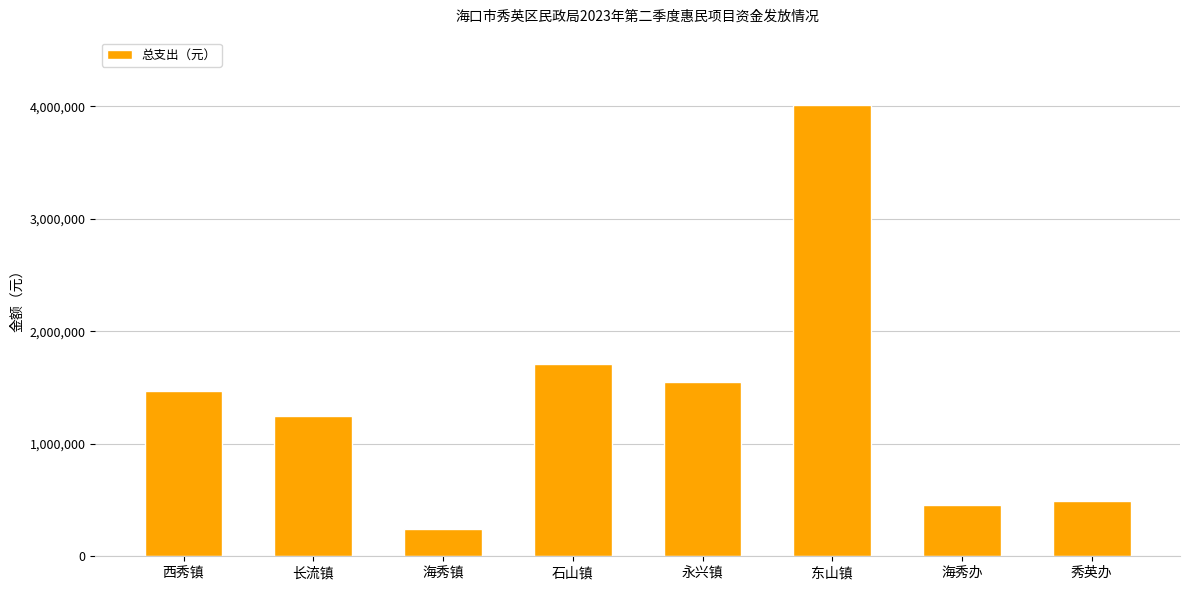

True or false: the data shows 1178761.6 at 东山镇.

False